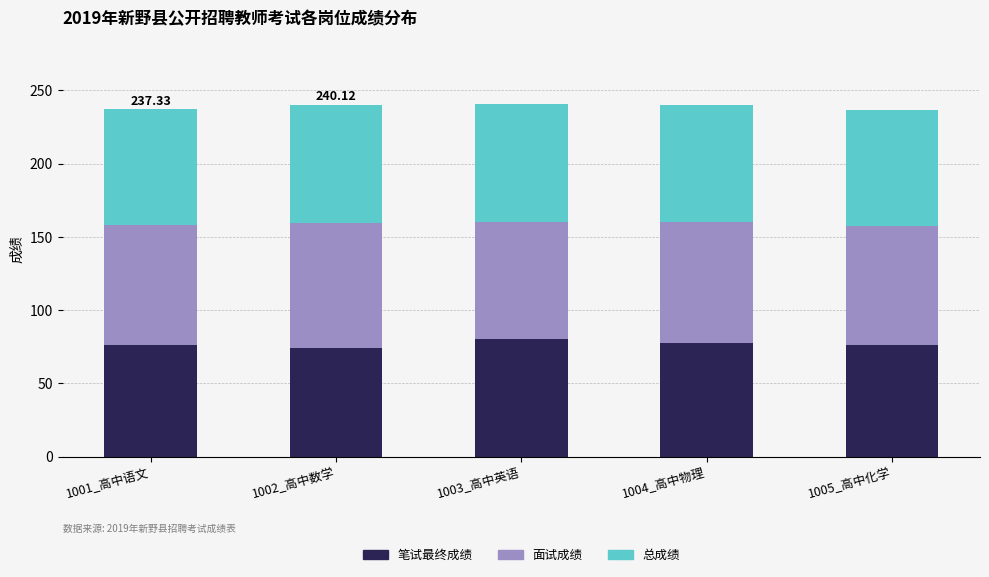

What value does the 笔试最终成绩 series have at 1003_高中英语?

80.5